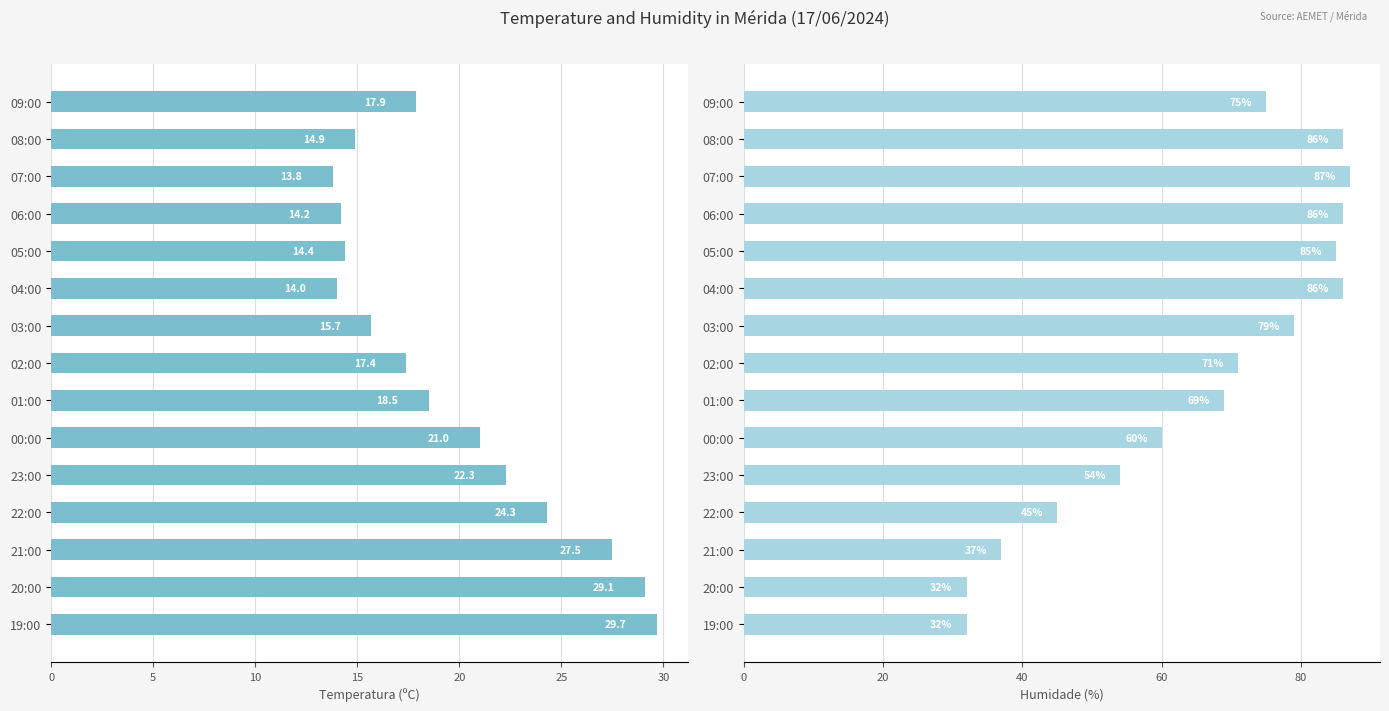

Read the Humidade (%) value at 09:00.

75.0